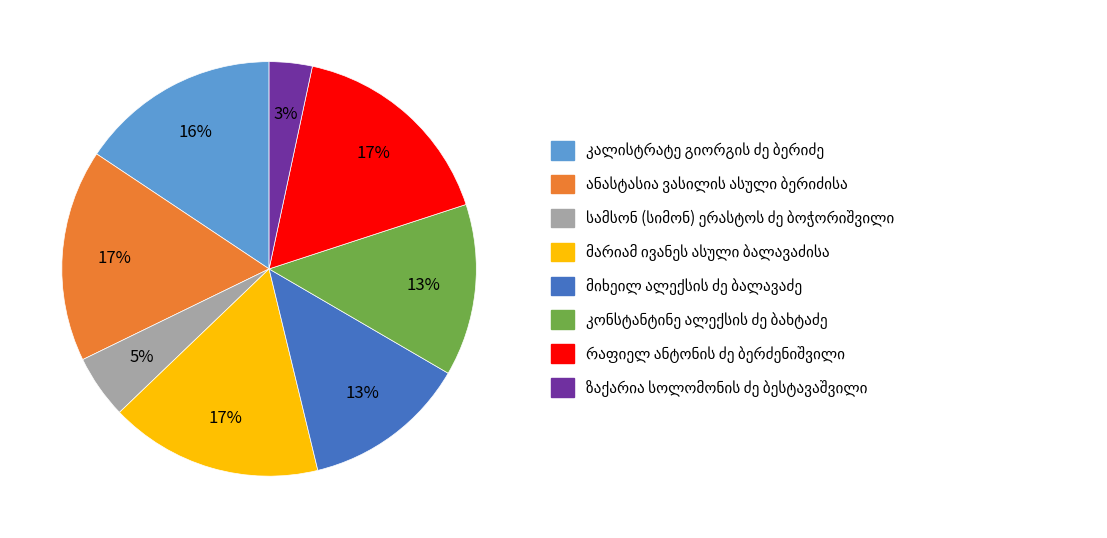

Count the number of slices in the pie.

8